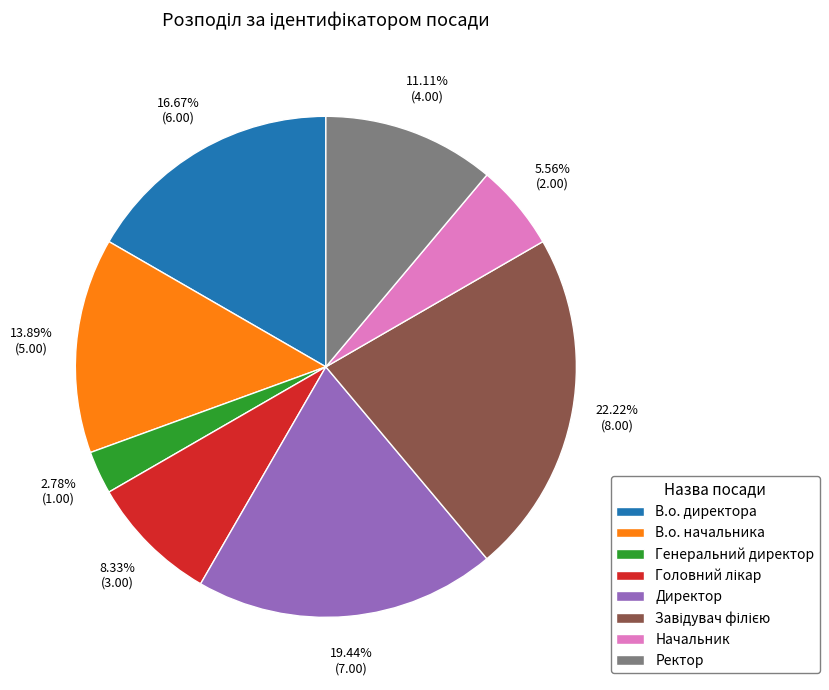

Is it true that В.о. начальника is 14% of the pie?

True